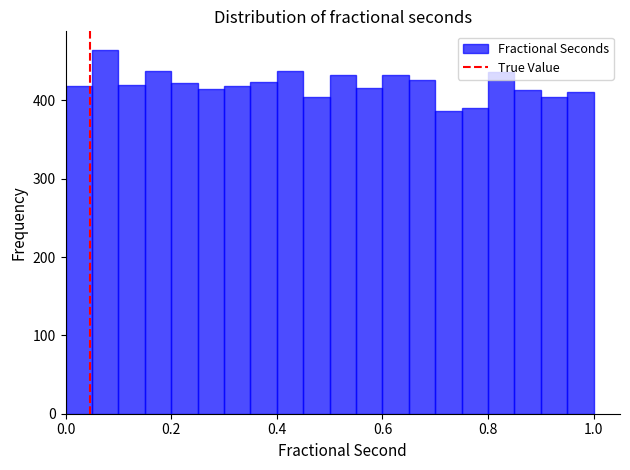

Read against the x-axis, roughly where is the centre of the tallest bar?

0.08